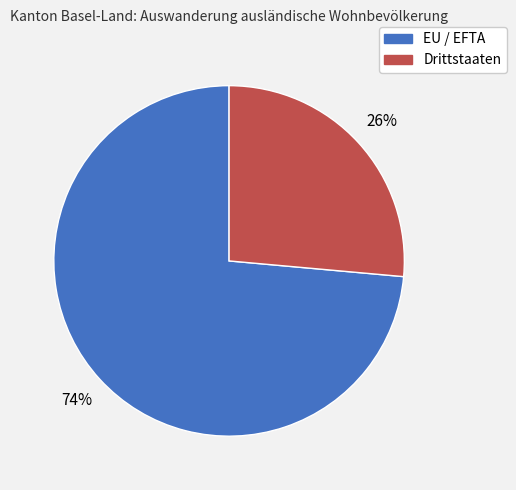

What percentage is the Drittstaaten slice, to the nearest percent?

26%